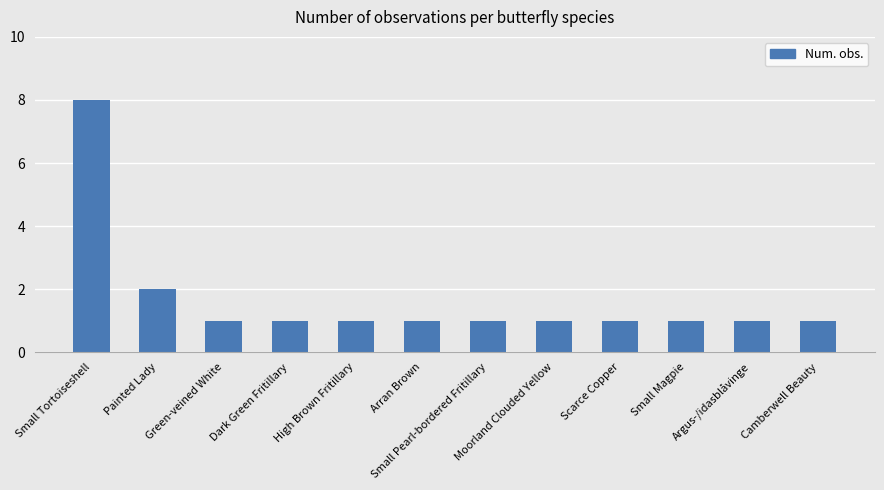

What is the sum of the values at Argus-/idasblåvinge and Green-veined White?

2